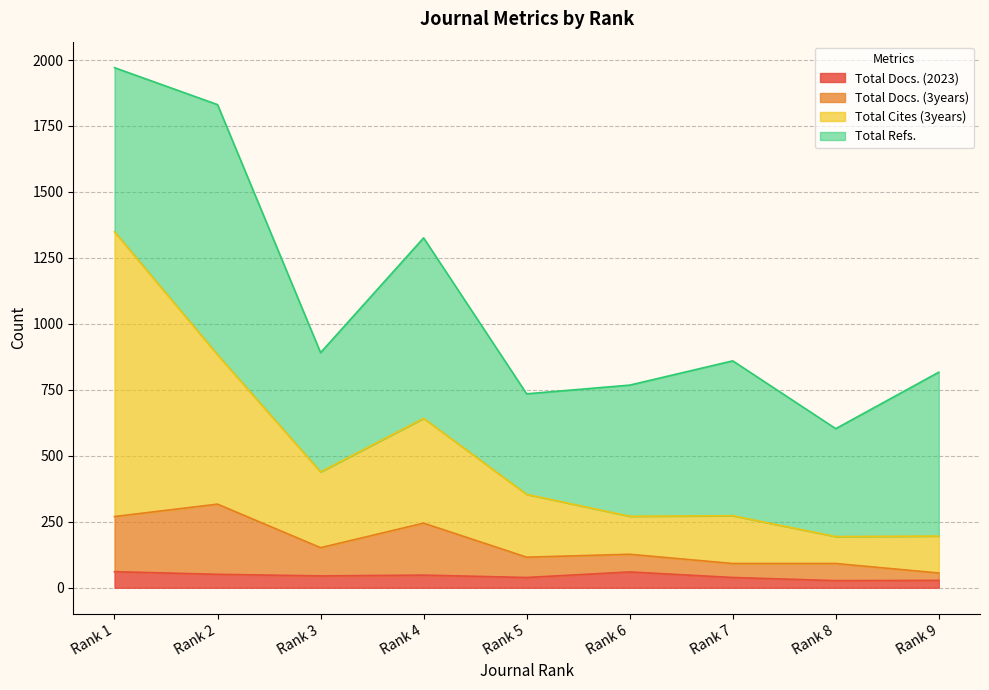

How many data points in Total Docs. (2023) are less than 45?

4